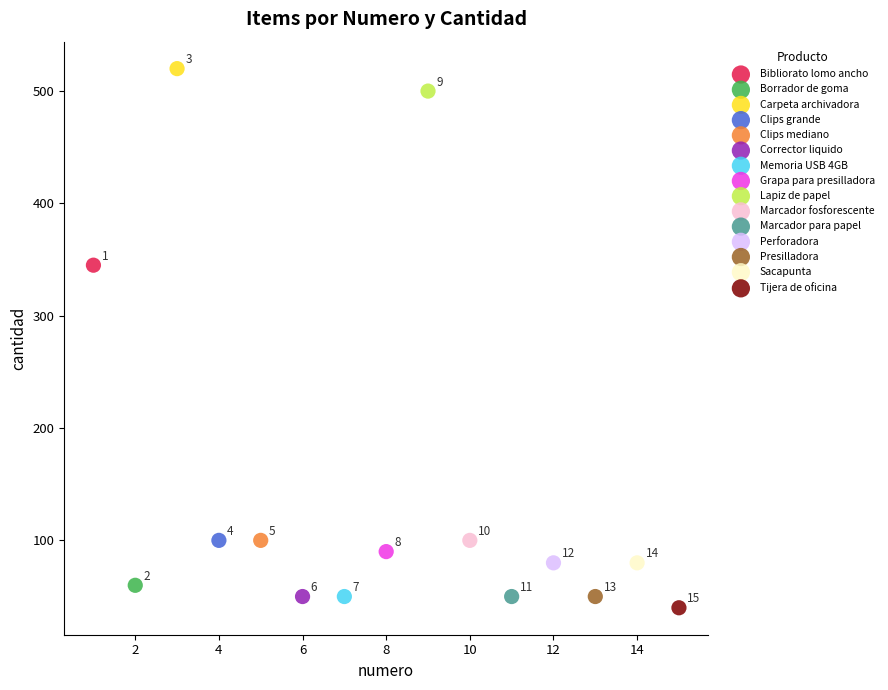

What are all the series names shown in the legend?

Bibliorato lomo ancho, Borrador de goma, Carpeta archivadora, Clips grande, Clips mediano, Corrector liquido, Memoria USB 4GB, Grapa para presilladora, Lapiz de papel, Marcador fosforescente, Marcador para papel, Perforadora, Presilladora, Sacapunta, Tijera de oficina